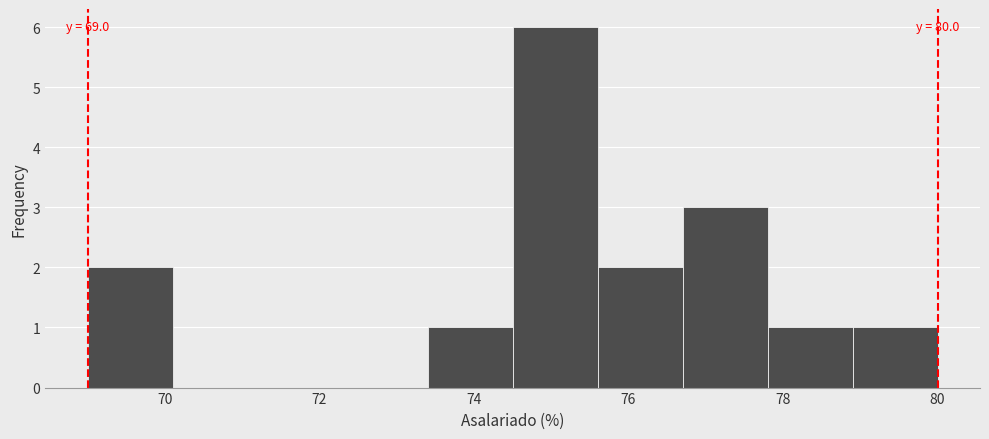

Over which range of the x-axis is the bar tallest?

74.5 to 75.6